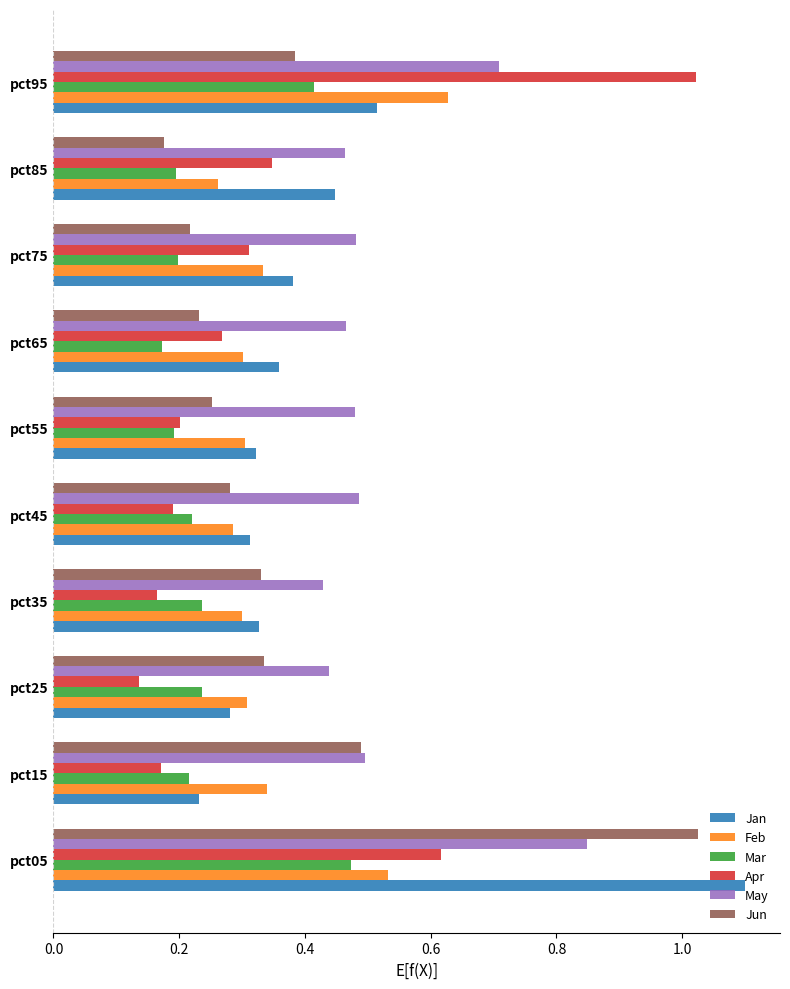

What is the sum of all Feb values?

3.6